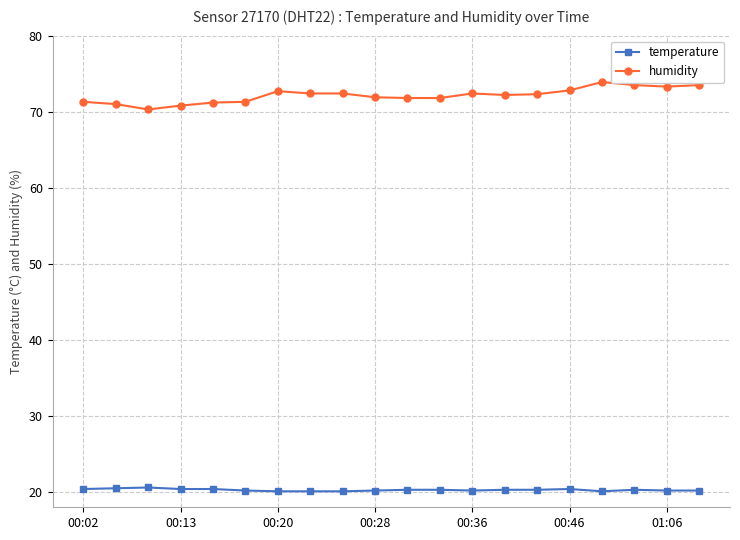

True or false: temperature and humidity intersect in this chart.

False